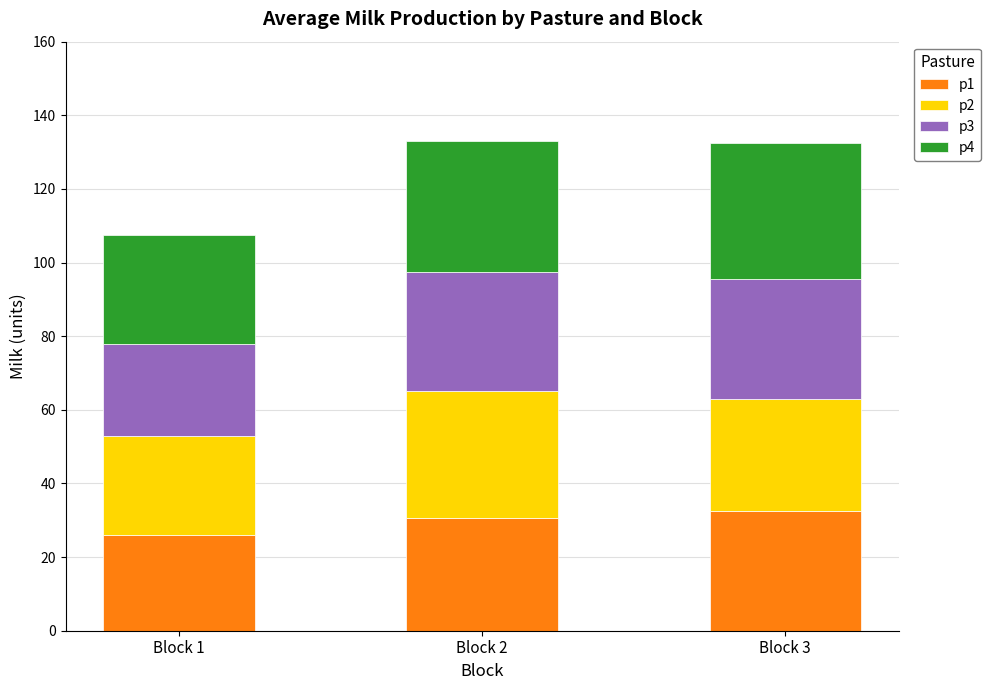

What is the maximum value for p1?

32.5